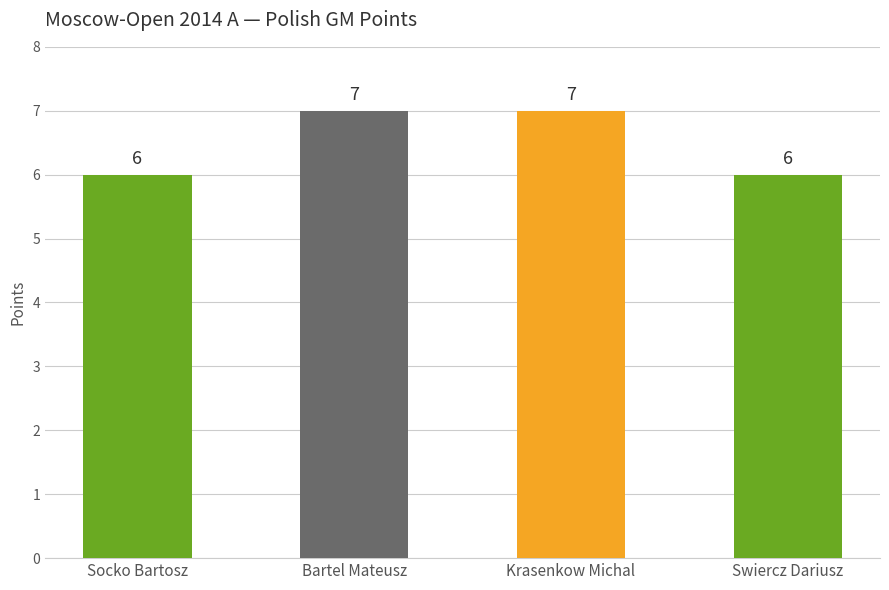

Approximately how many times larger is the value at Socko Bartosz compared to Krasenkow Michal?

0.9